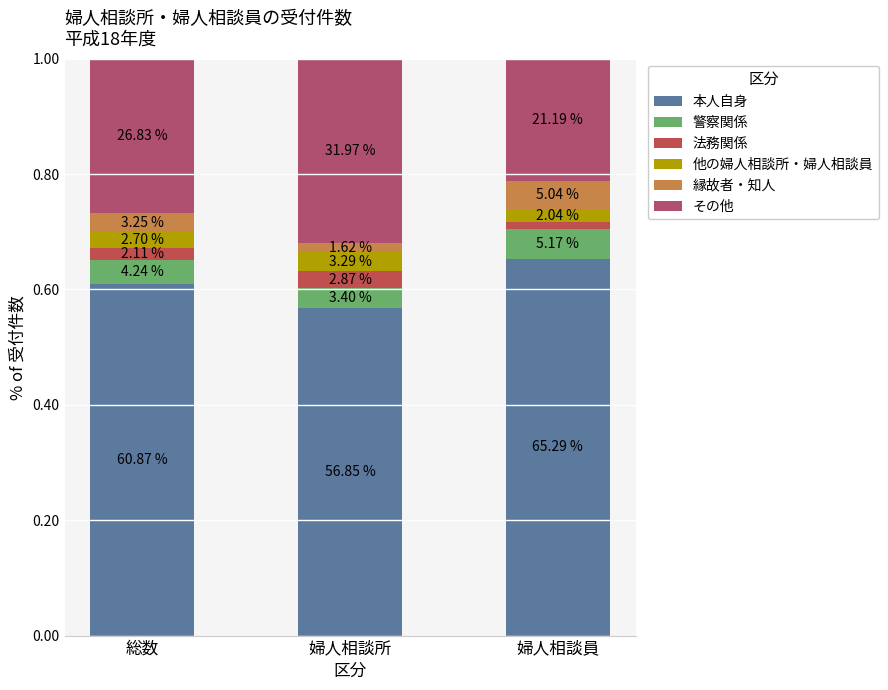

Rank the series at 総数 from lowest to highest value.

法務関係, 他の婦人相談所・婦人相談員, 縁故者・知人, 警察関係, その他, 本人自身